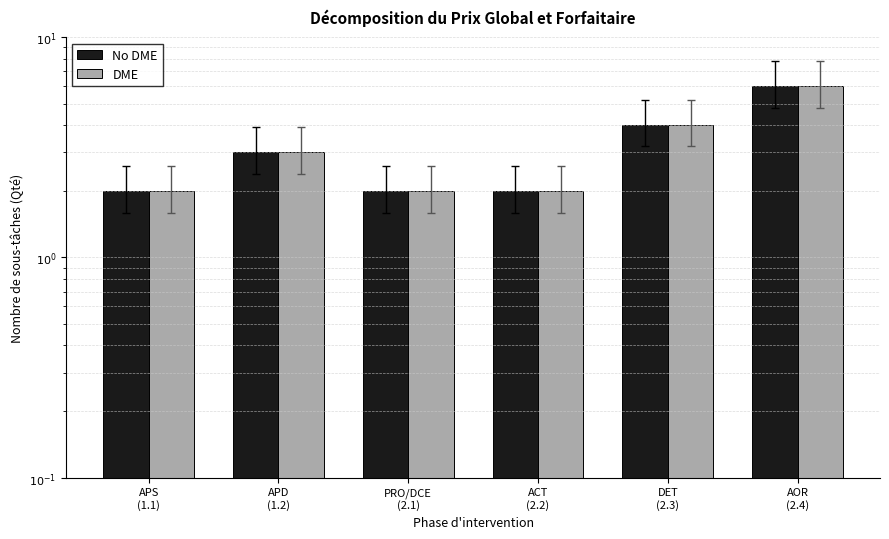

Rank the categories by No DME value from highest to lowest.

AOR
(2.4), DET
(2.3), APD
(1.2), APS
(1.1), PRO/DCE
(2.1), ACT
(2.2)